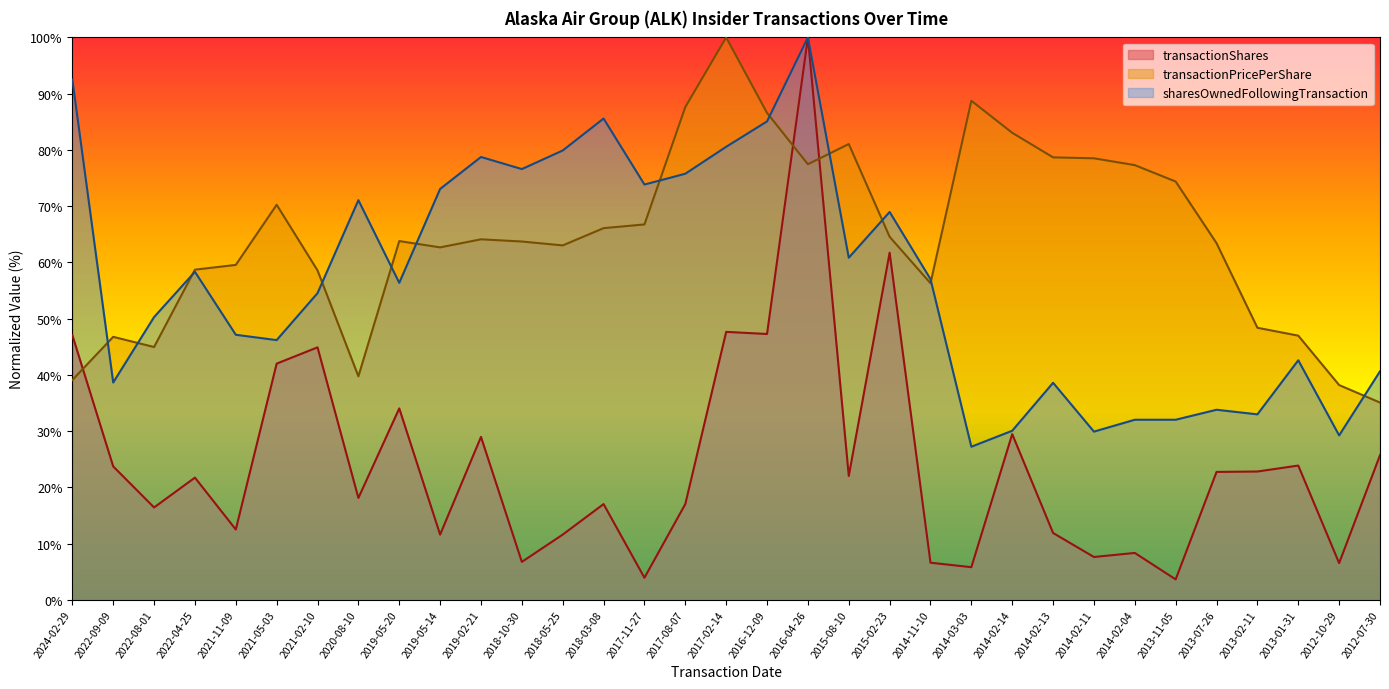

What is the sum of all transactionPricePerShare values?

2133.7